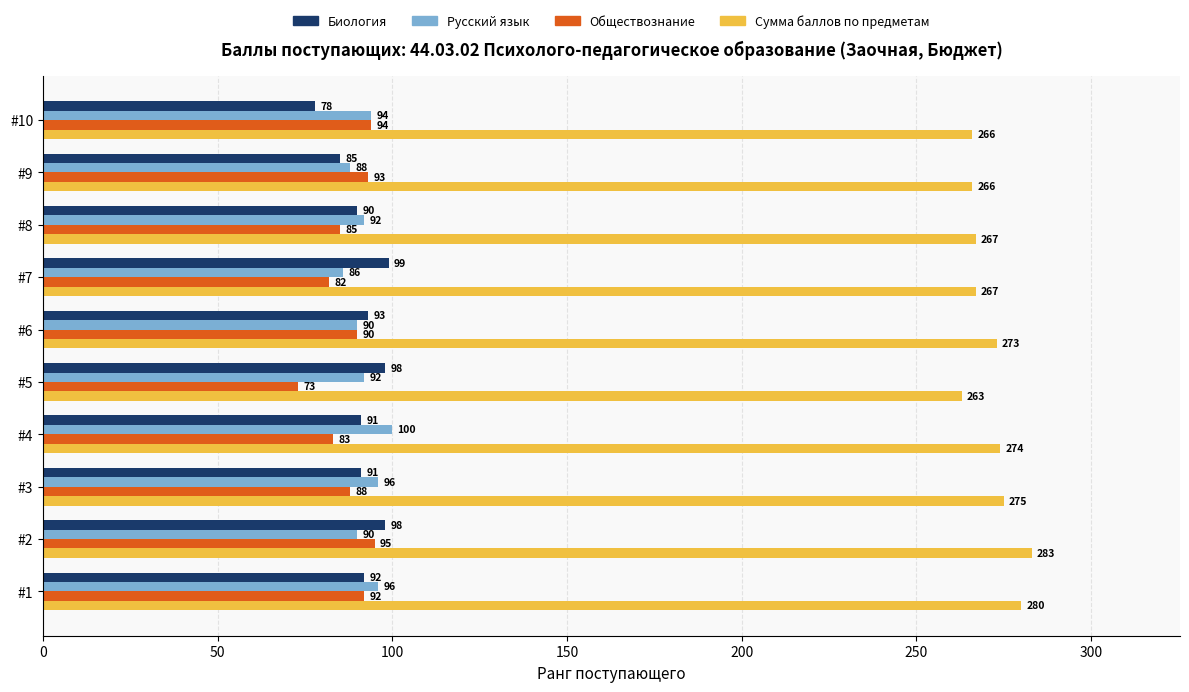

What is the difference between the maximum and minimum values in the Сумма баллов по предметам series?

20